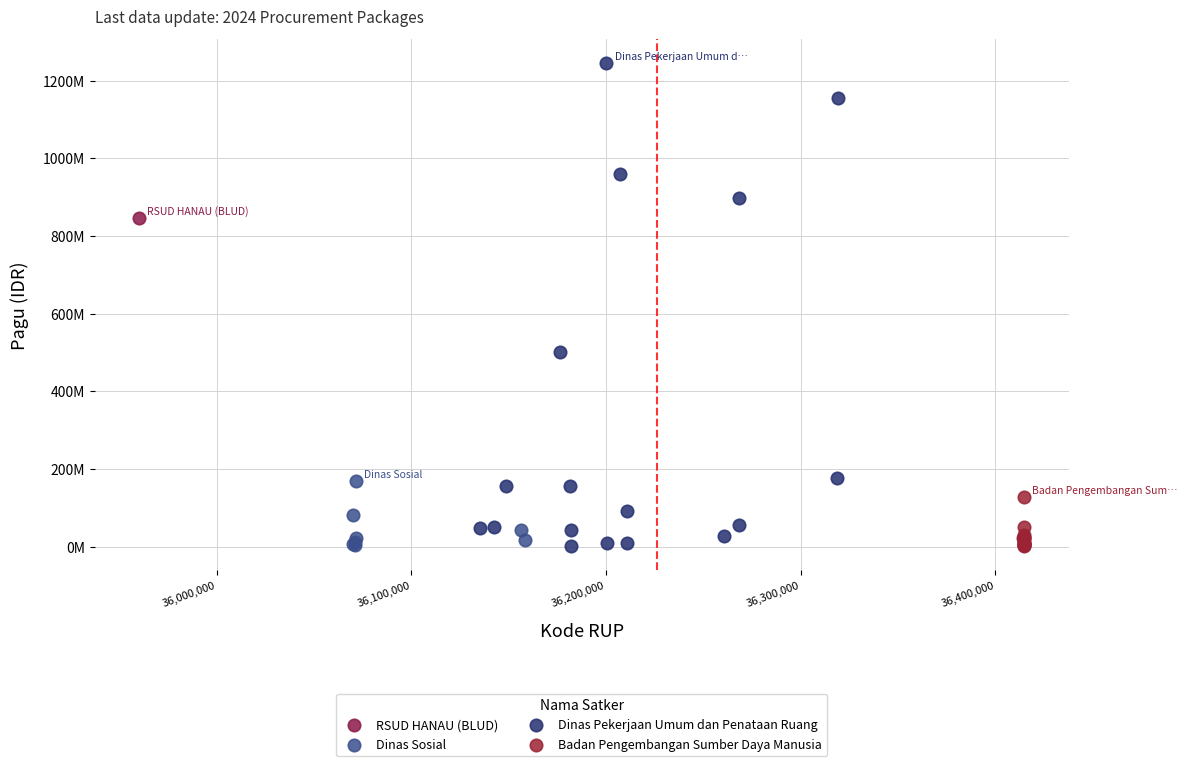

What are all the series names shown in the legend?

RSUD HANAU (BLUD), Dinas Sosial, Dinas Pekerjaan Umum dan Penataan Ruang, Badan Pengembangan Sumber Daya Manusia